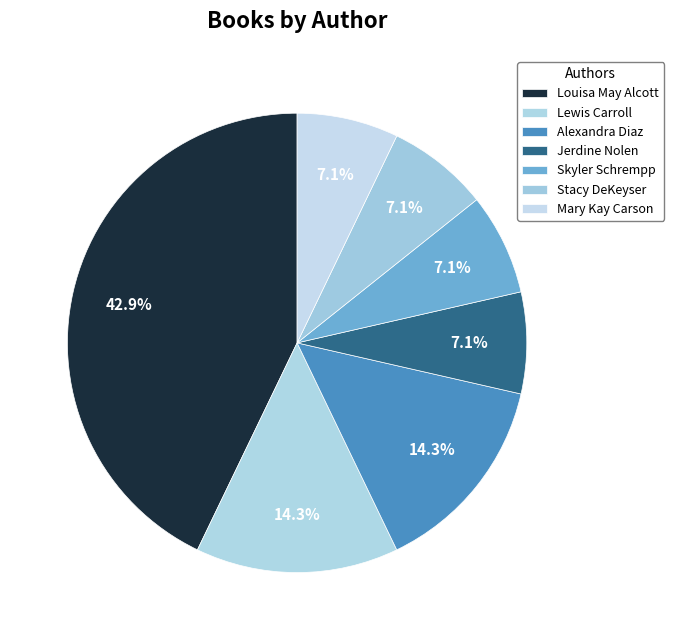

How many slices are in this pie chart?

7